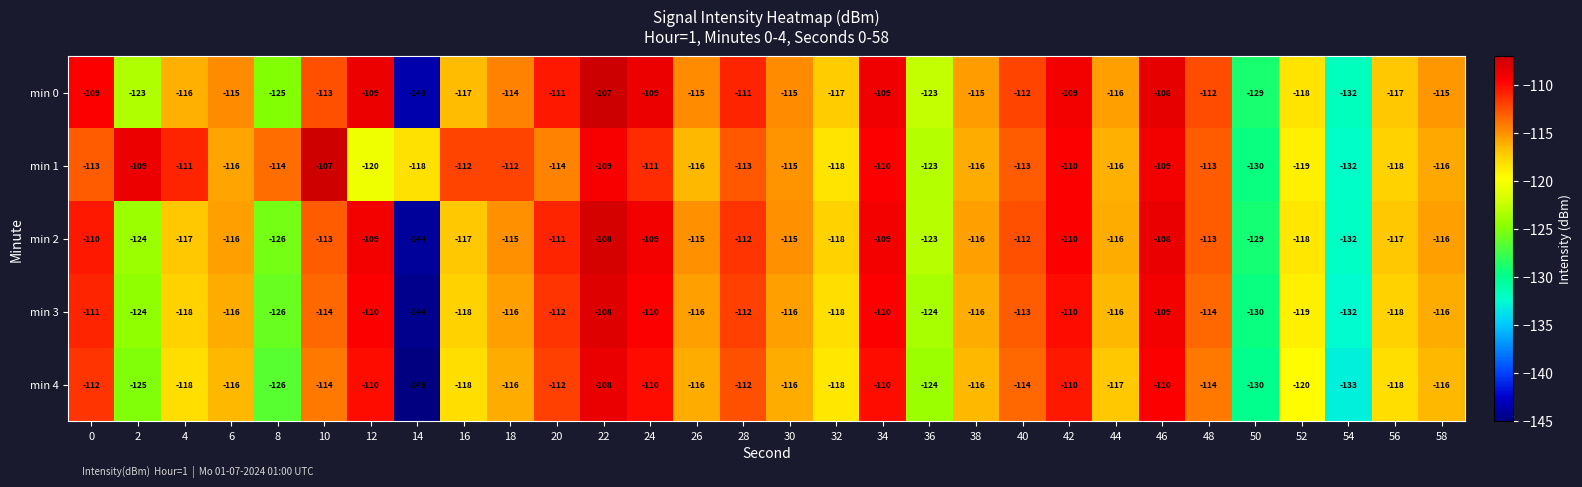

What is the sum of the min 3 values at 24 and 14?

-254